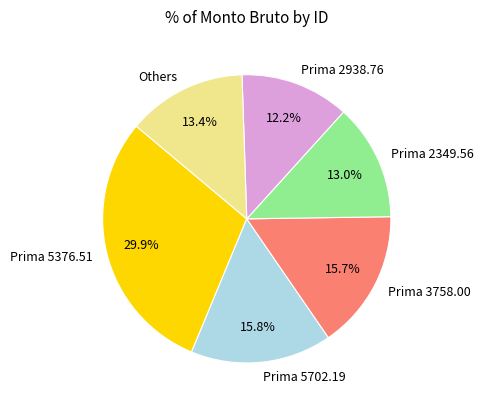

Is there any slice that represents more than half of the pie?

No